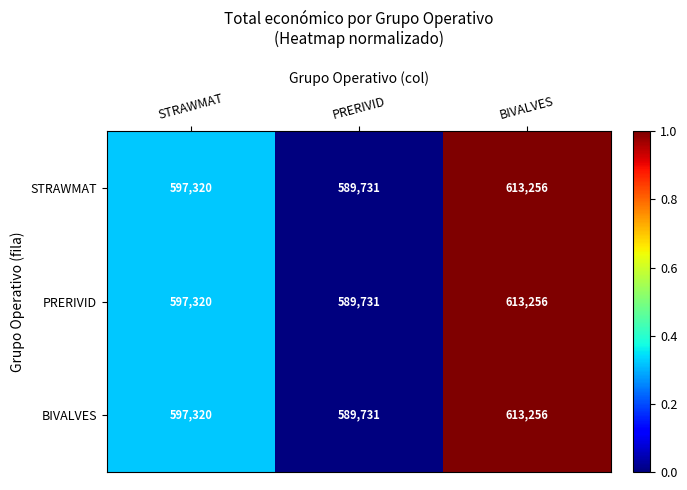

Is the value of BIVALVES at BIVALVES greater than the value of STRAWMAT at PRERIVID?

Yes